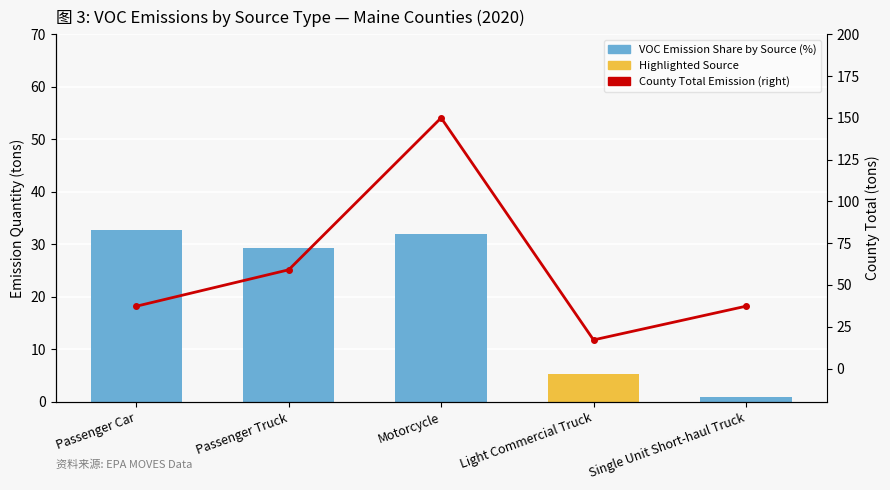

Is the value of VOC Emission Share by Source (%) at Motorcycle greater than the value of County Total Emission (right) at Passenger Car?

No